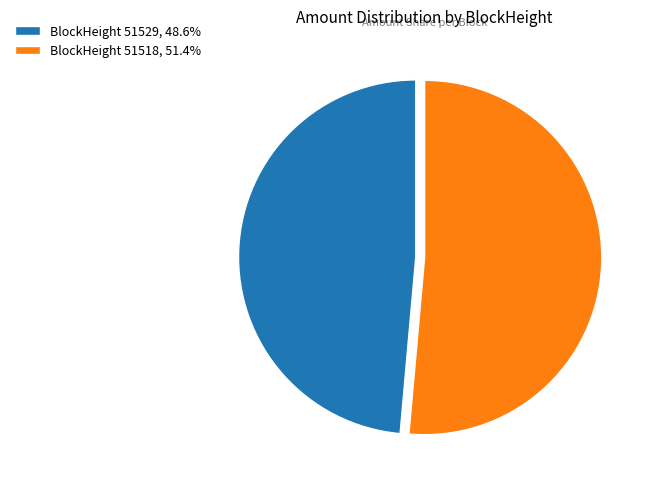

Is BlockHeight 51518, 51.4% the majority of the pie?

Yes